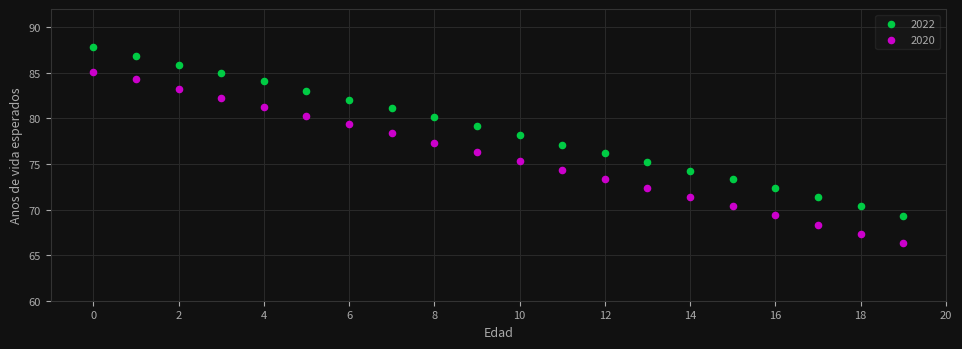

Which series contains the highest Y value?

2022